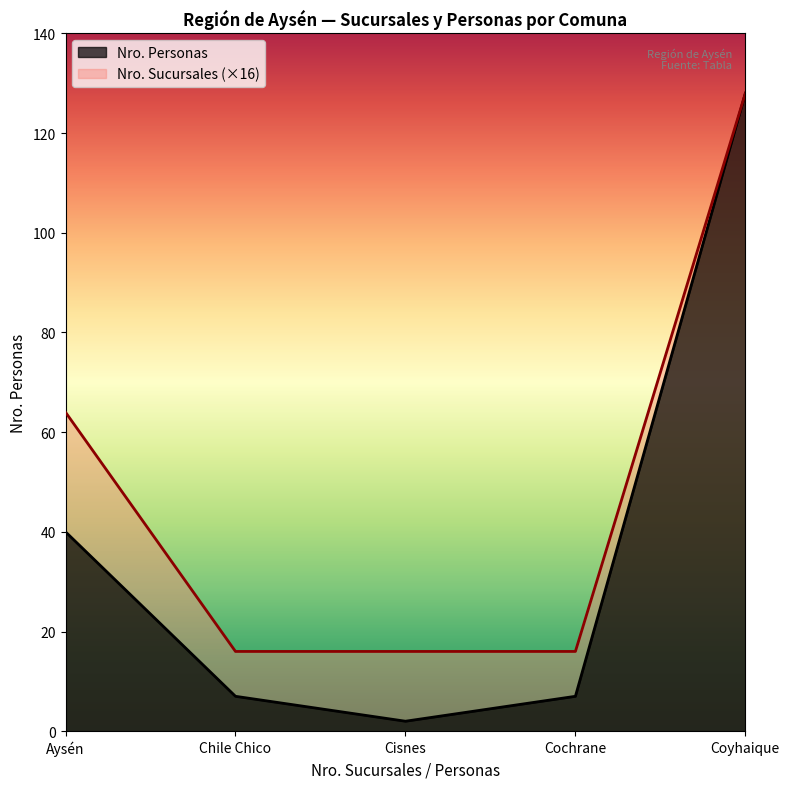

Rank the categories by value from lowest to highest.

Cisnes, Chile Chico, Cochrane, Aysén, Coyhaique